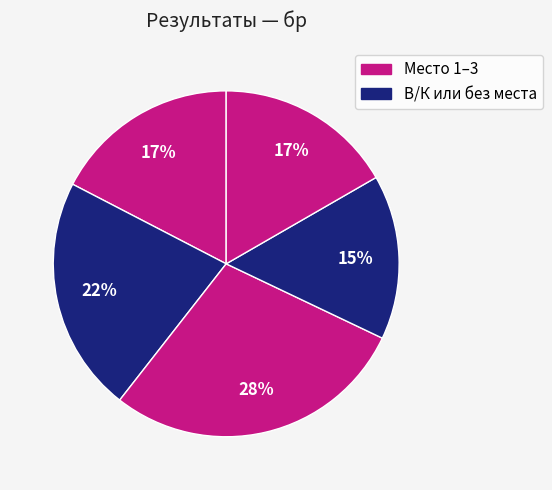

How many segments does this pie chart have?

5